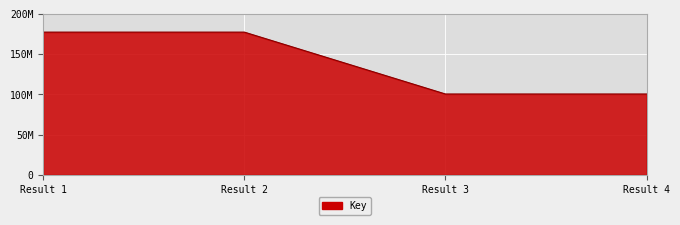

Reading left to right, what are all the values shown in this chart?

177150960	177150426	100295838	100295086